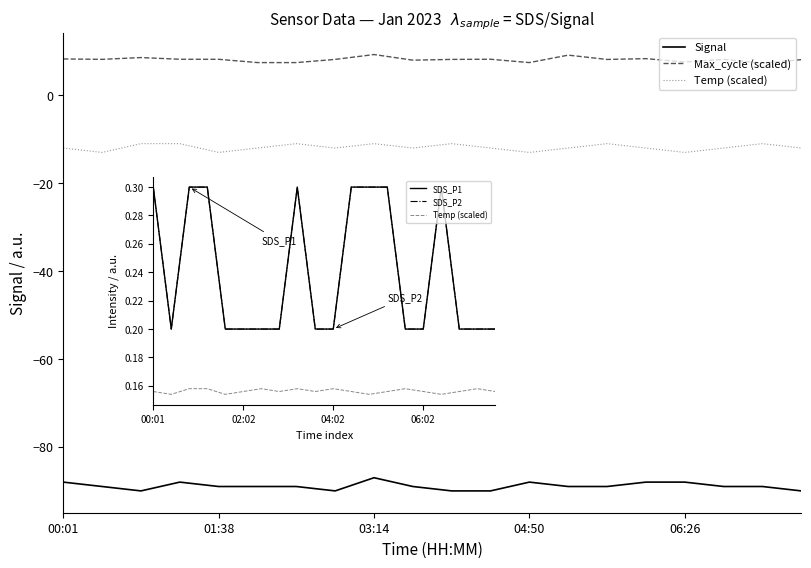

What is the difference between the highest and lowest values at 8?

96.3